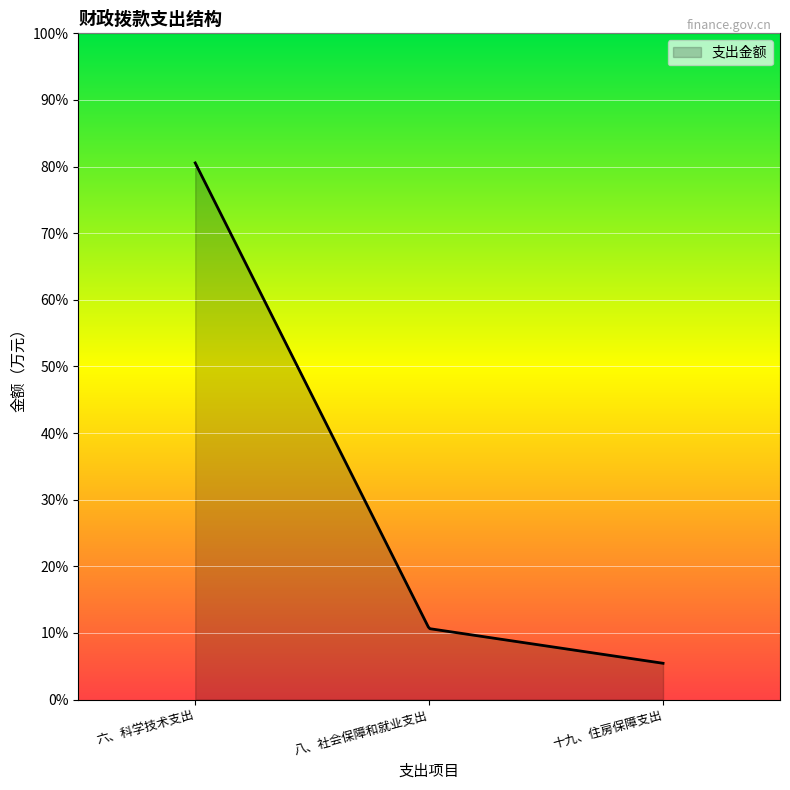

Rank the categories by value from lowest to highest.

十九、住房保障支出, 八、社会保障和就业支出, 六、科学技术支出